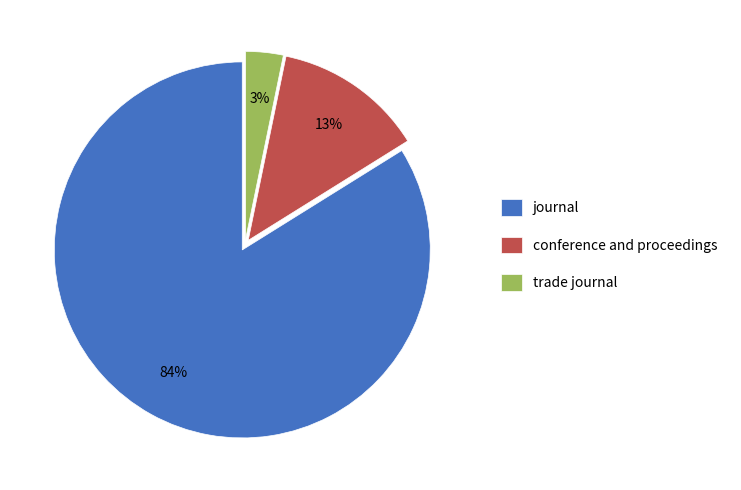

How many slices are in this pie chart?

3